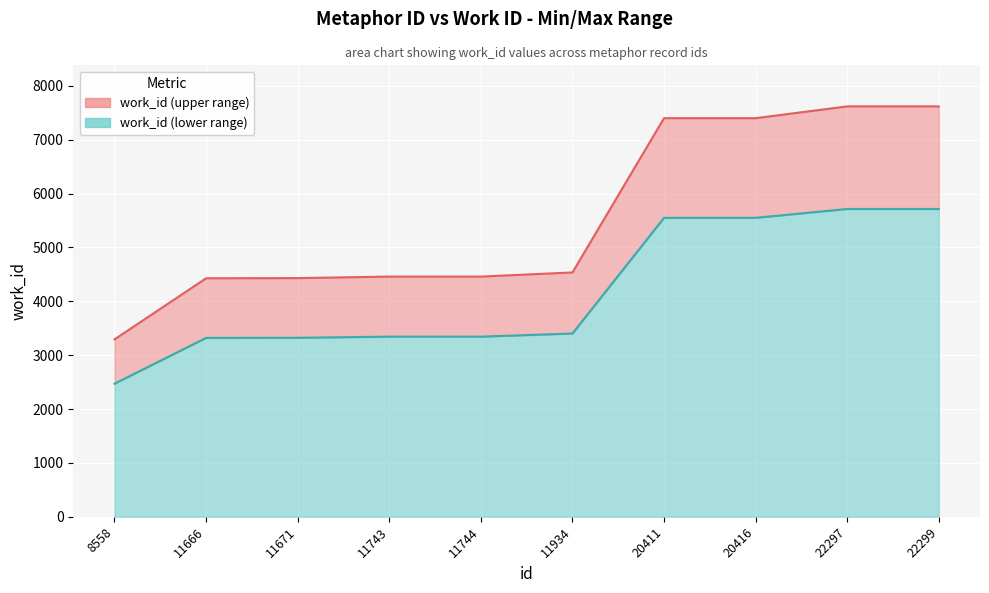

What is the value of the 7th point from the left?

7400